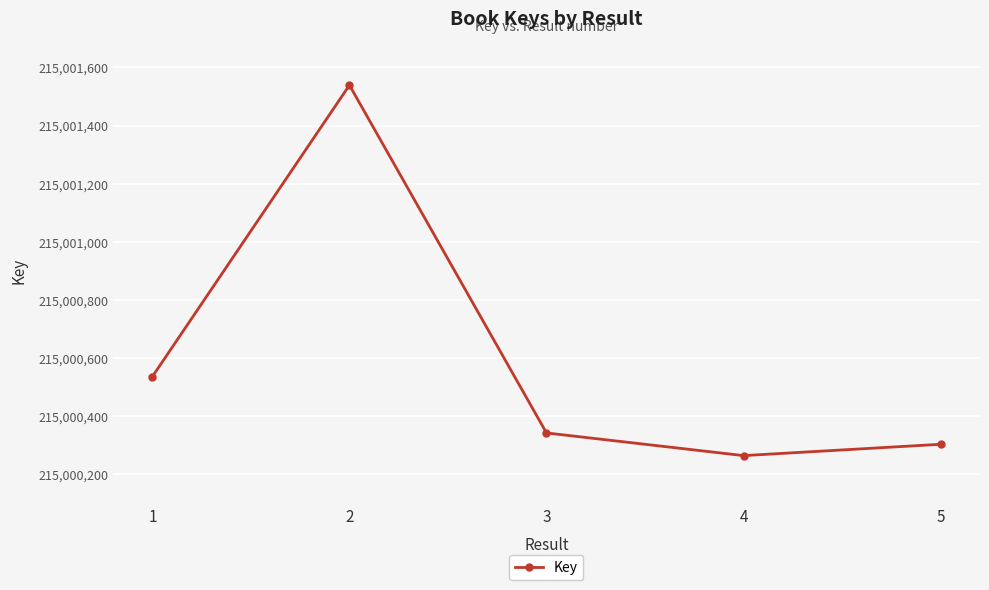

What is the sum of all values?

1075002984